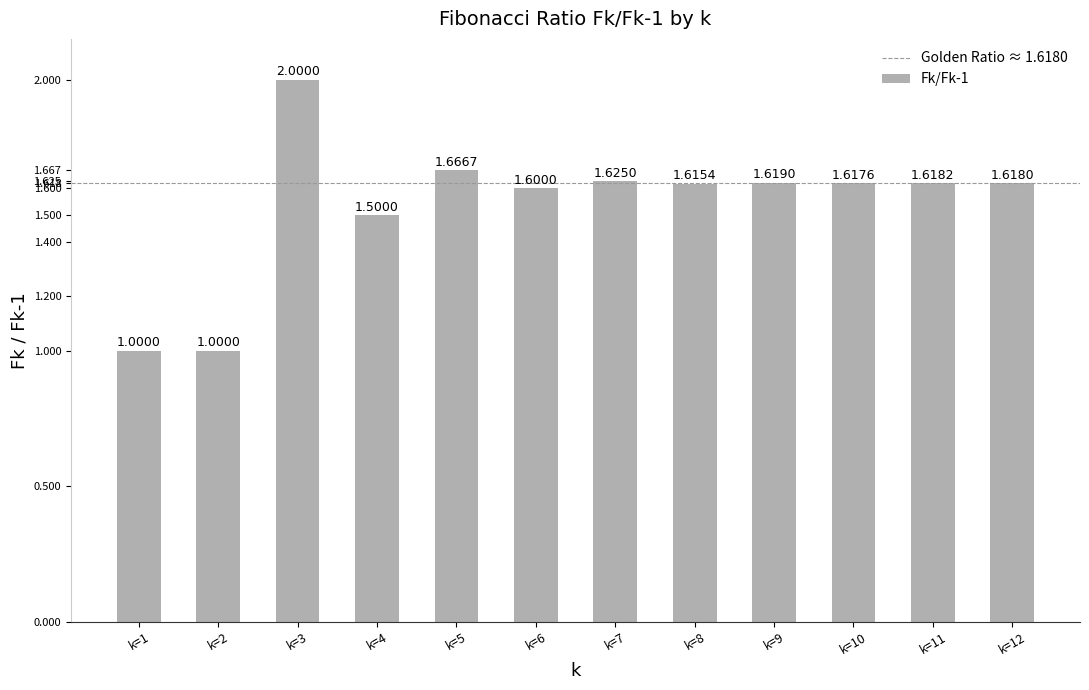

What value does the data have at k=3?

2.0